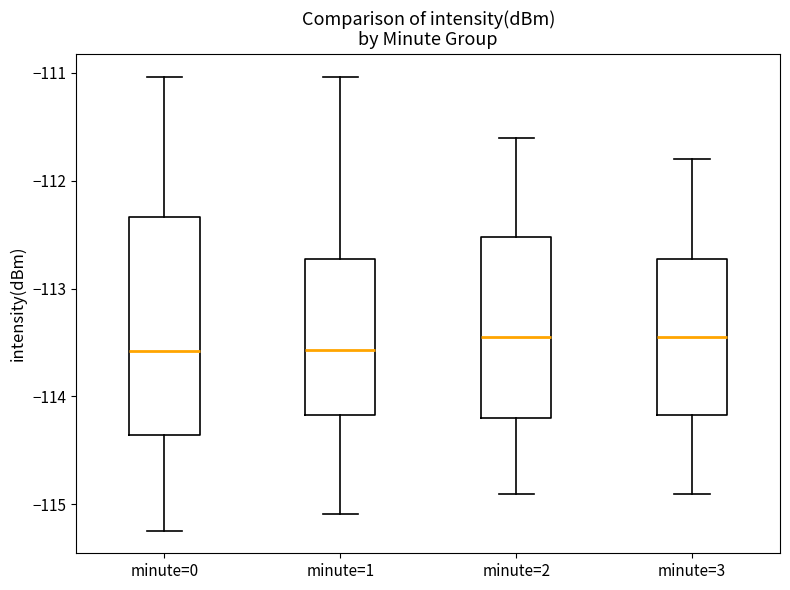

Where is the upper edge of the box for minute=2 on the y-axis? The values are not printed on the chart, so give them approximately, as read against the axis.

-112.5